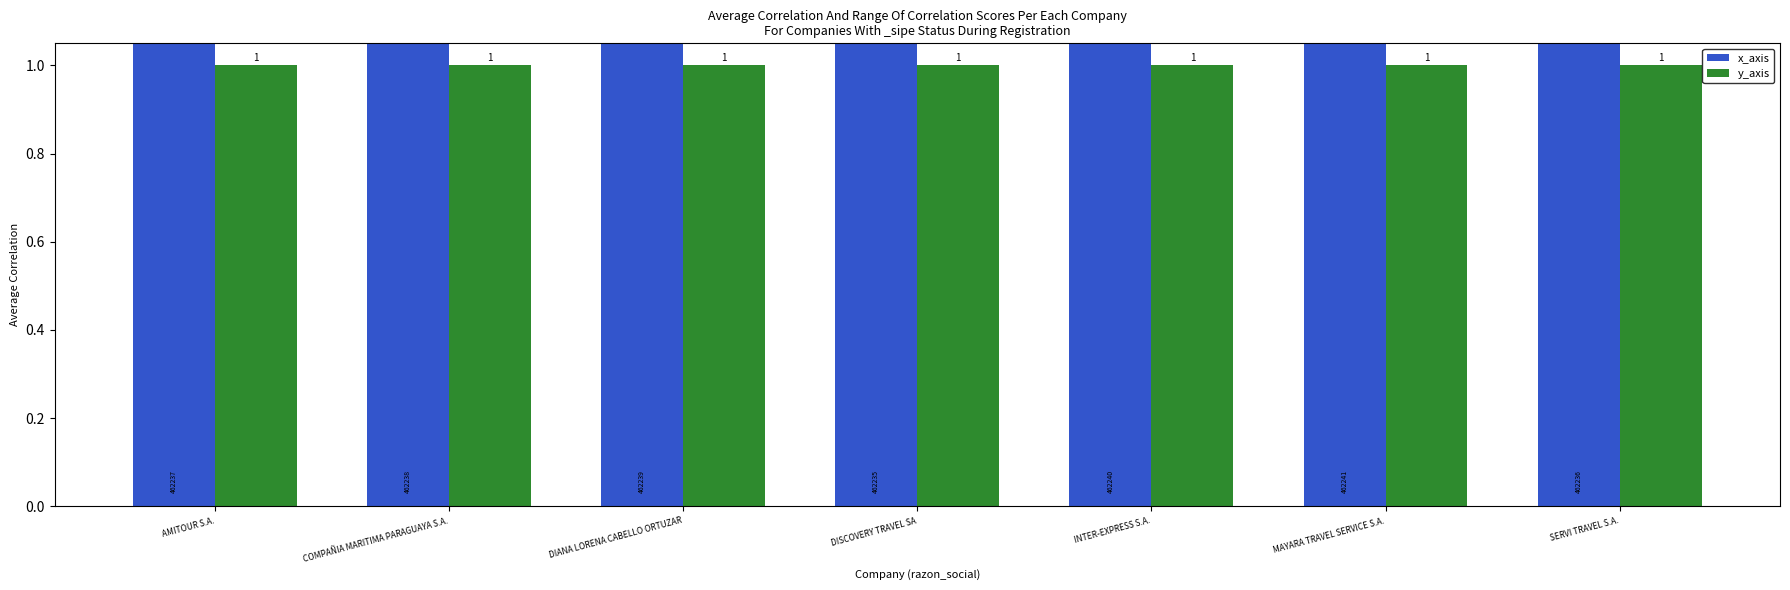

How many bars are there in each group?

2